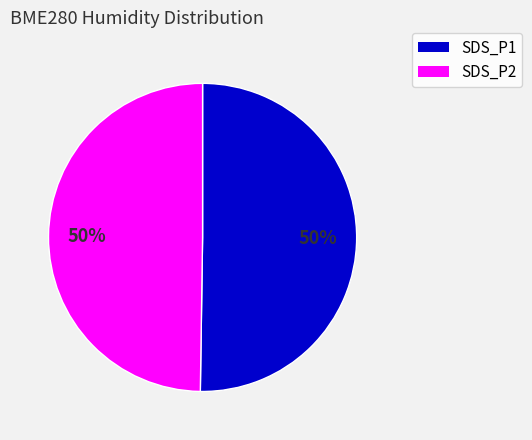

To the nearest percent, what portion does SDS_P1 represent?

50%